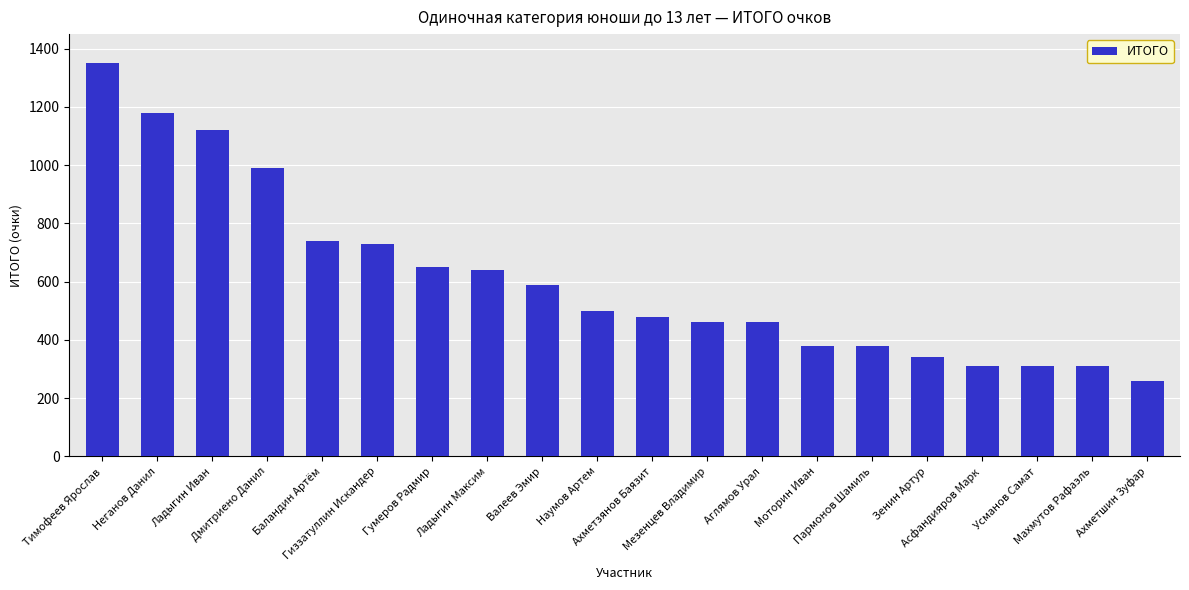

Is it true that the value at Валеев Эмир is 120?

False